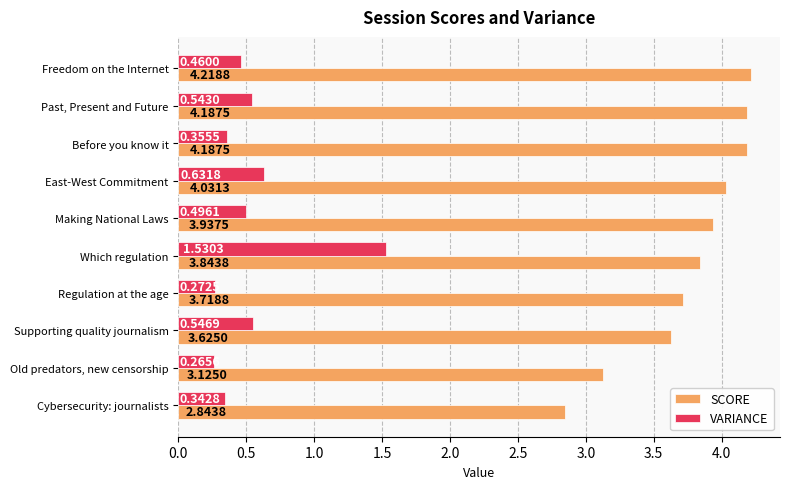

Where is VARIANCE nearest to the value 0?

Old predators, new censorship